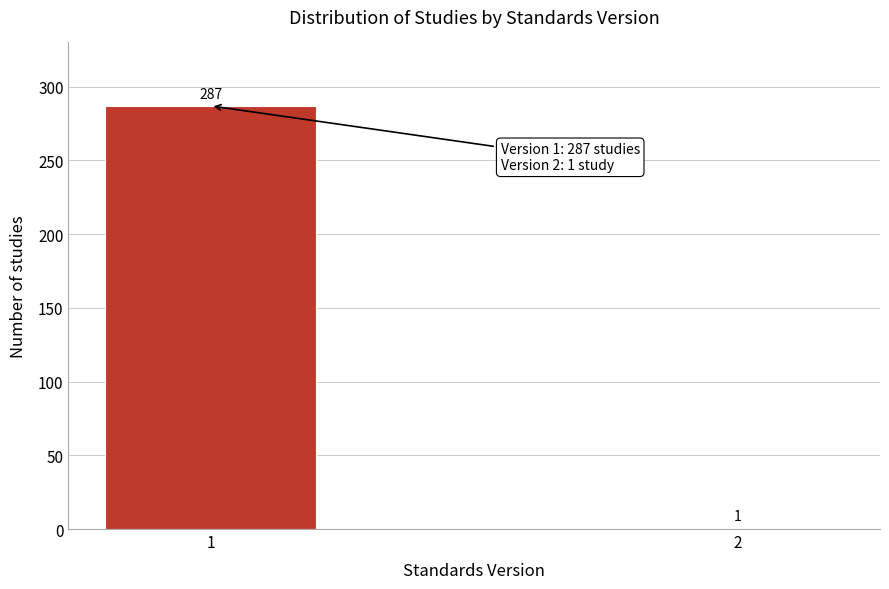

Reading left to right, extract all data points from this chart.

287	1